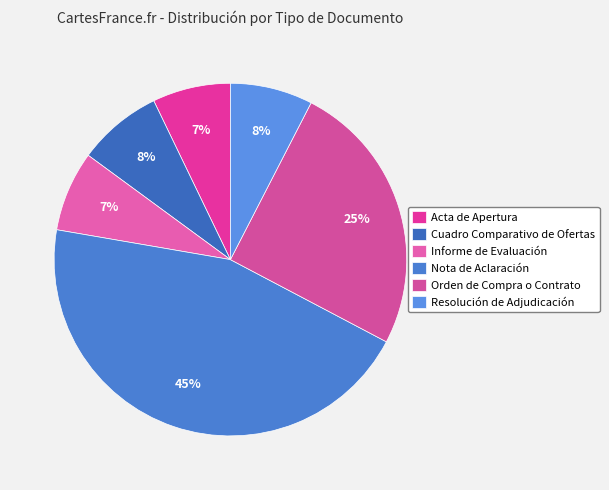

Is Informe de Evaluación the majority of the pie?

No